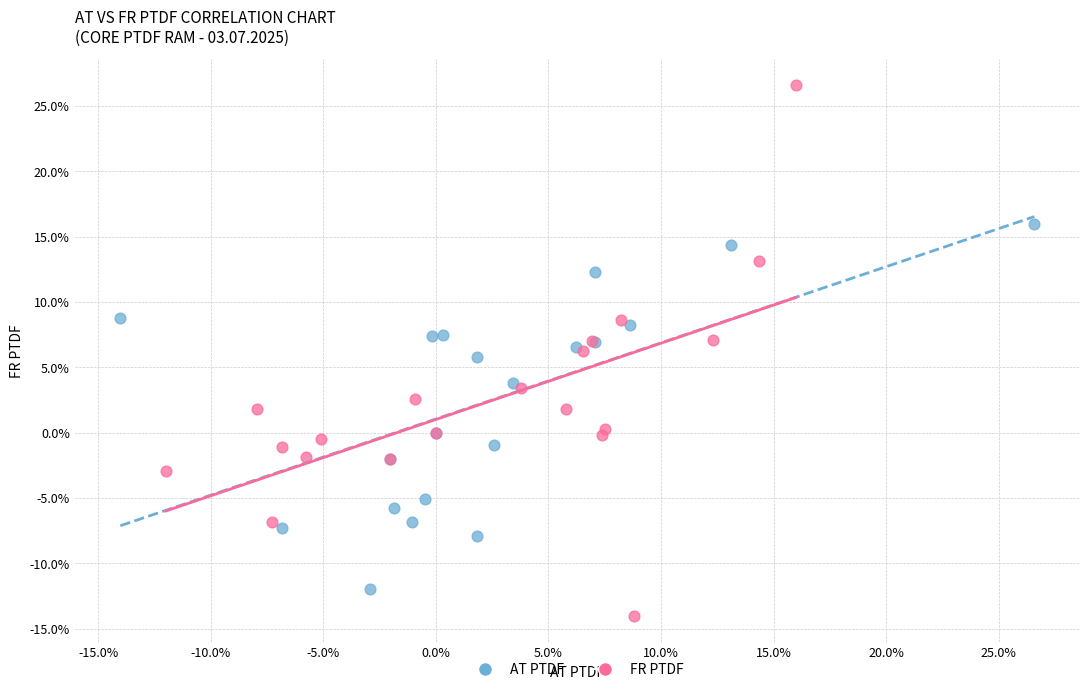

Which series reaches the maximum Y coordinate?

FR PTDF